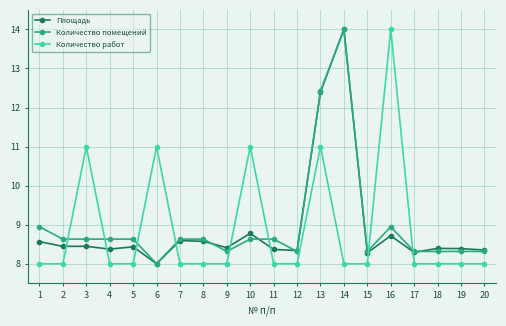

What is the value of the Количество помещений point at the 14th from the left?

14.0